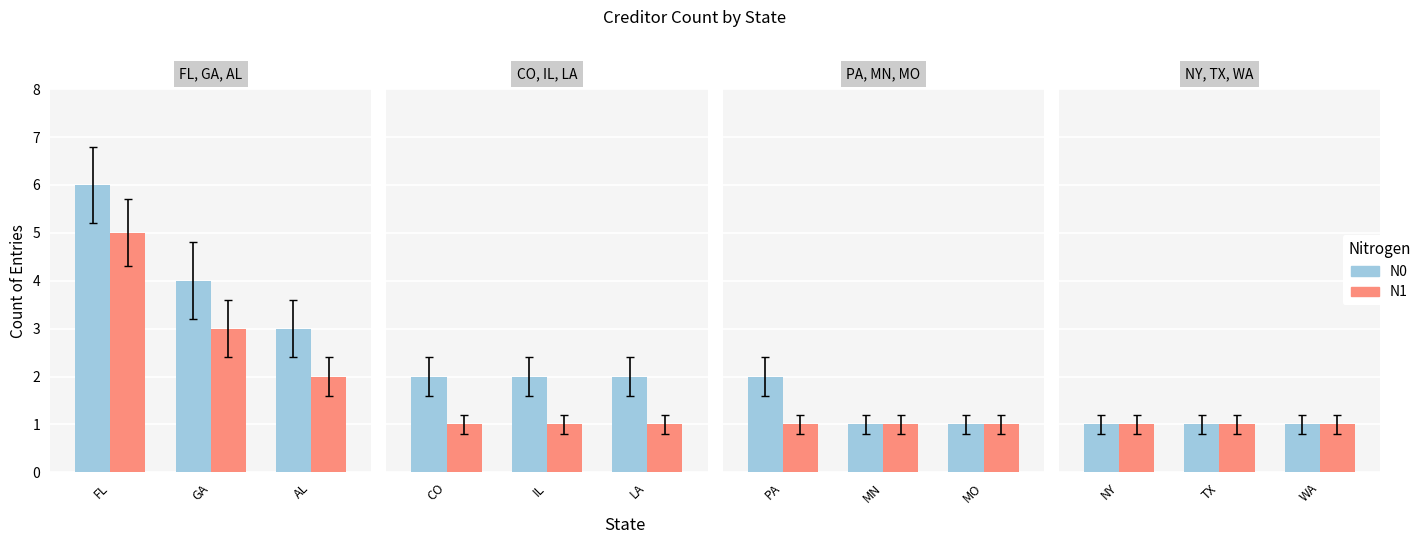

Does the chart contain stacked bars?

No